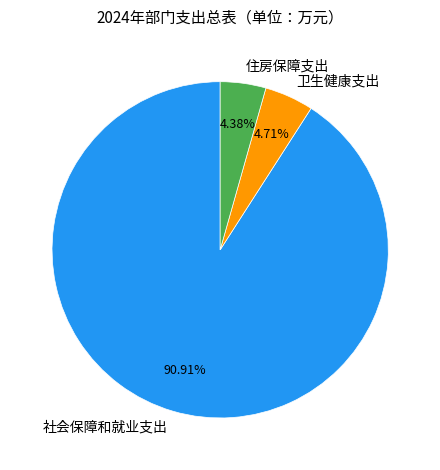

To the nearest percent, what percentage of the pie is 社会保障和就业支出?

91%